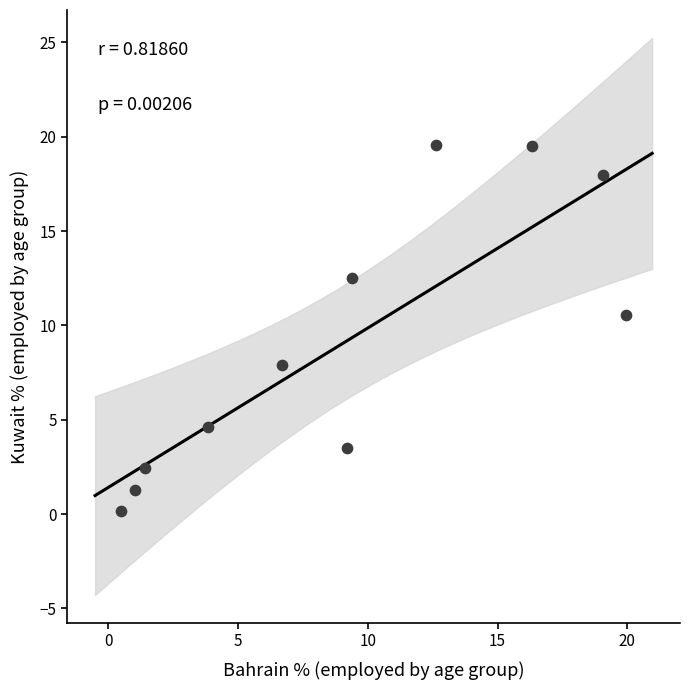

What Y value in the scatter plot is closest to 9?

7.9